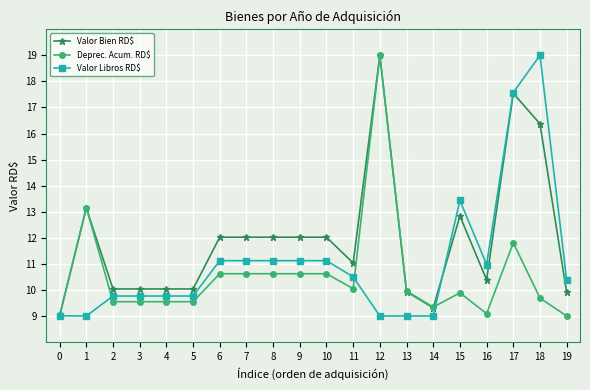

True or false: Valor Bien RD$ has more than 1 points higher than both neighbors.

True